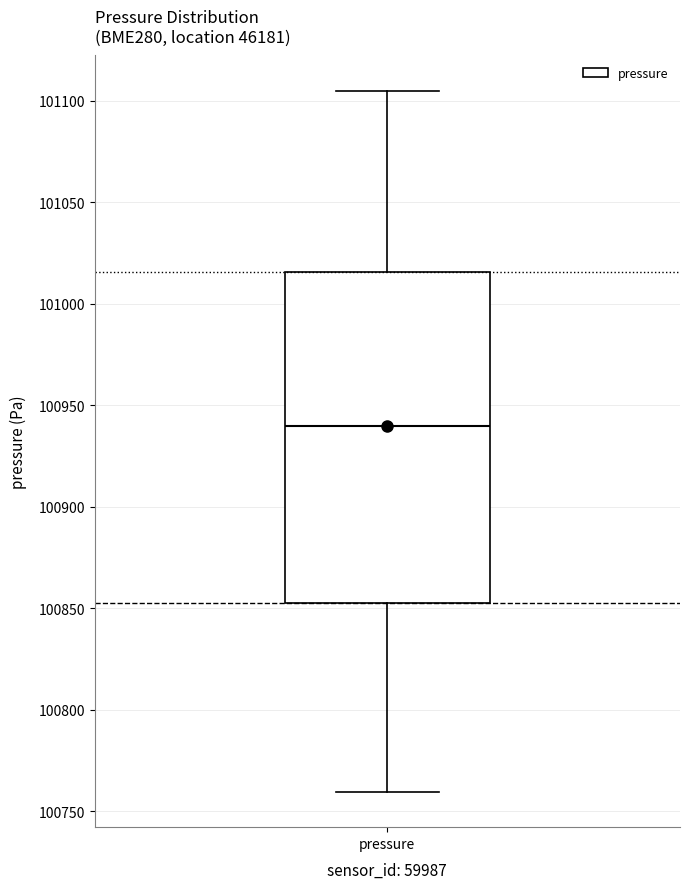

Read this box plot against the y-axis: the position of the median line, the range covered by the box, and the ends of both whiskers. The values are not printed on the chart, so give them approximately, as read against the axis.

median 100940, box 100850 to 101015, whiskers 100760 to 101105